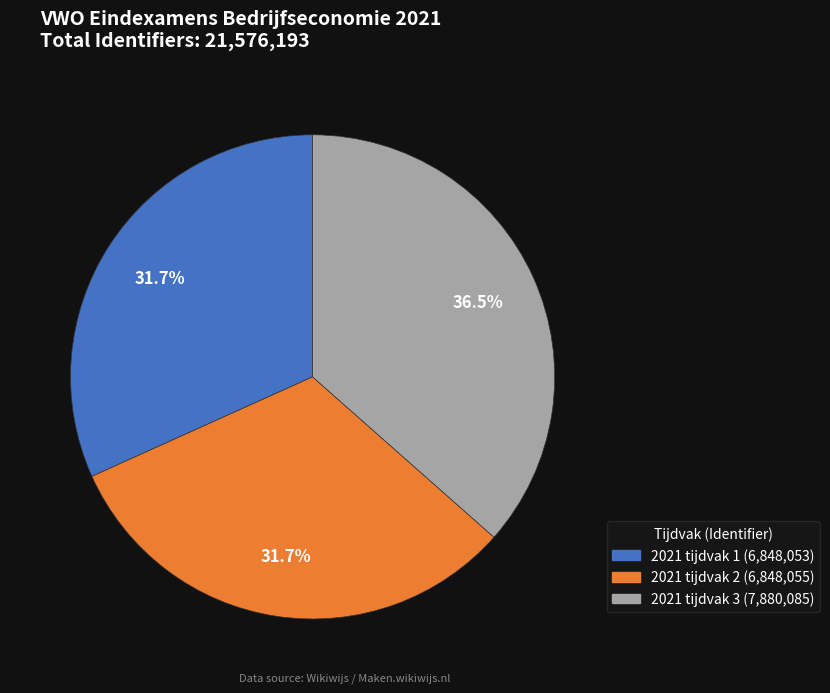

How many slices are in this pie chart?

3